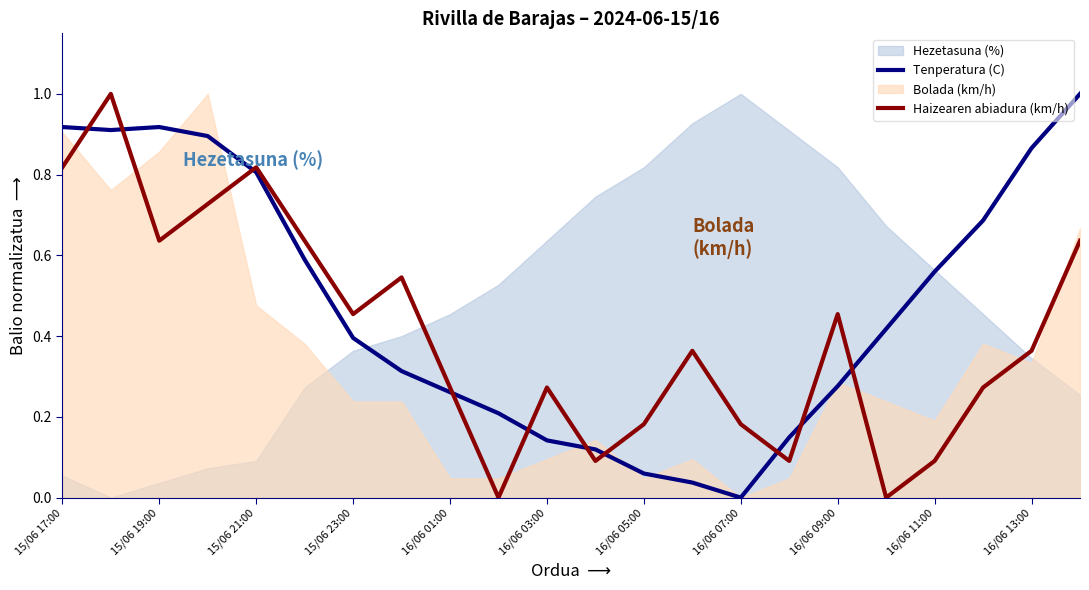

Which series ends up on top after the final intersection of Tenperatura (C) and Haizearen abiadura (km/h)?

Tenperatura (C)